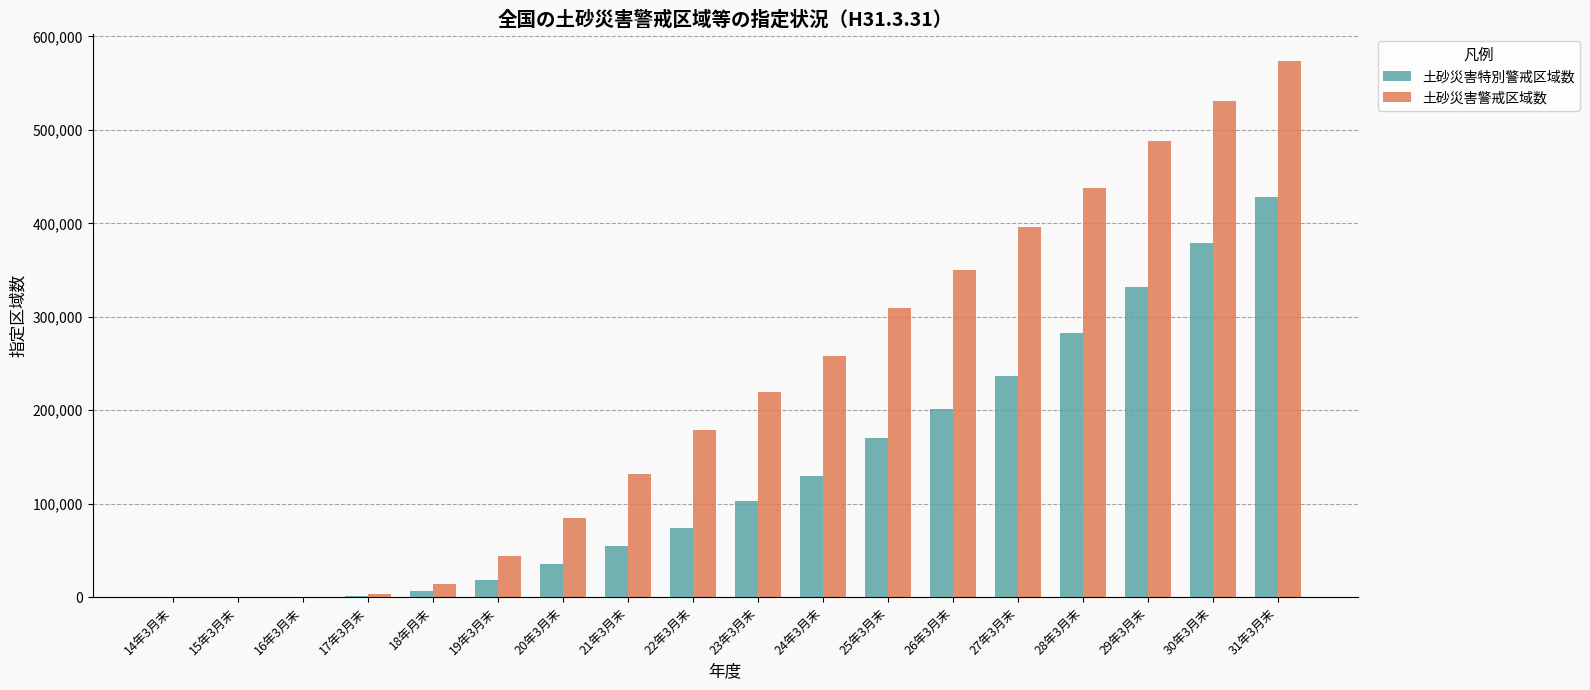

Which category has the highest value in the 土砂災害特別警戒区域数 series?

31年3月末